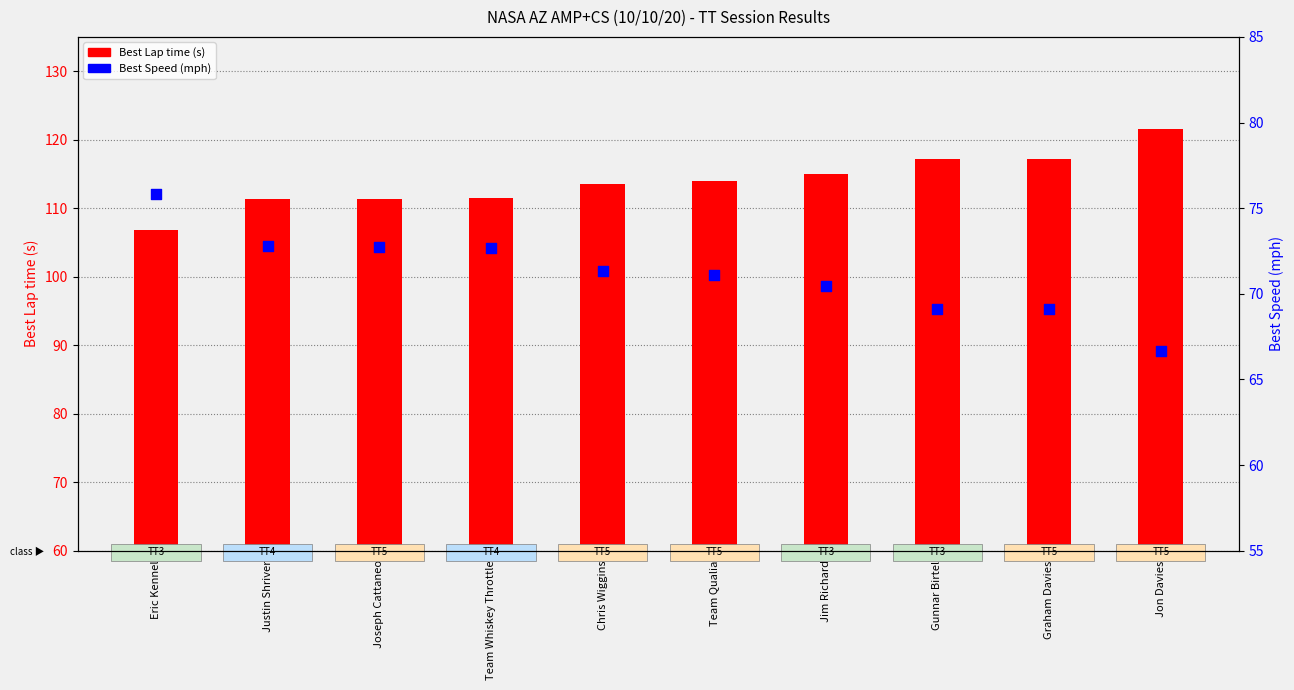

Which series has the widest spread of Y values?

Best Lap time